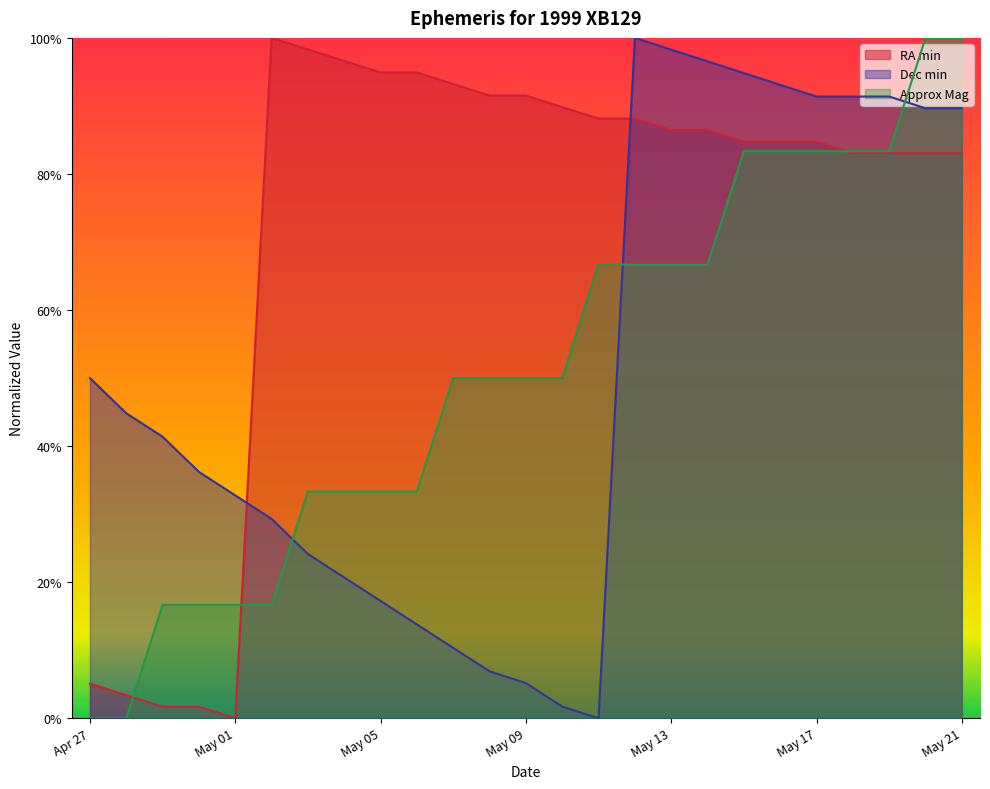

What is the spread (max minus min) of values at May 01?

0.3